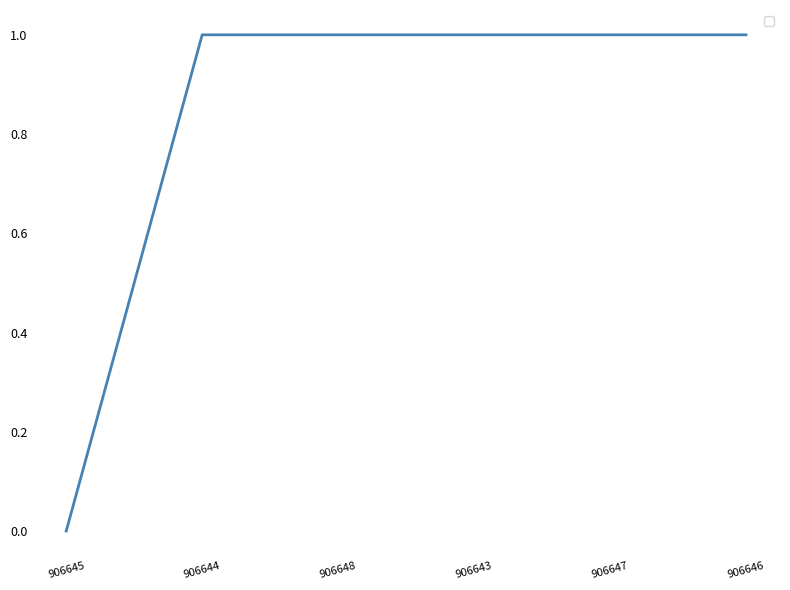

Is this an area chart (filled region under the line)?

No